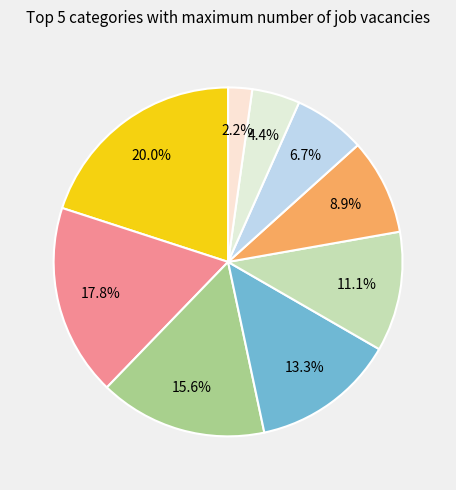

Does any single category account for the majority?

No